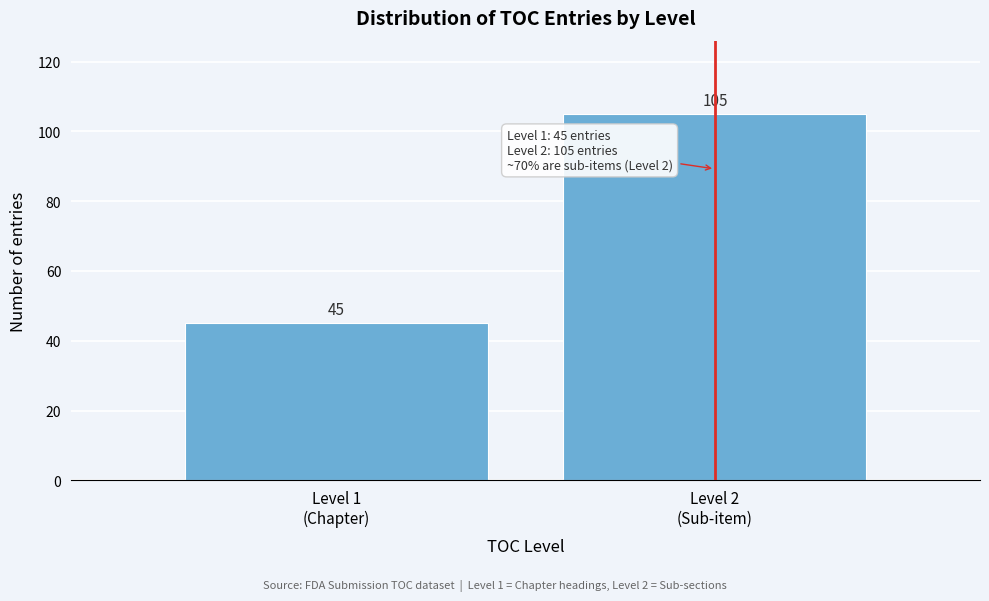

Reading left to right, extract all data points from this chart.

45	105